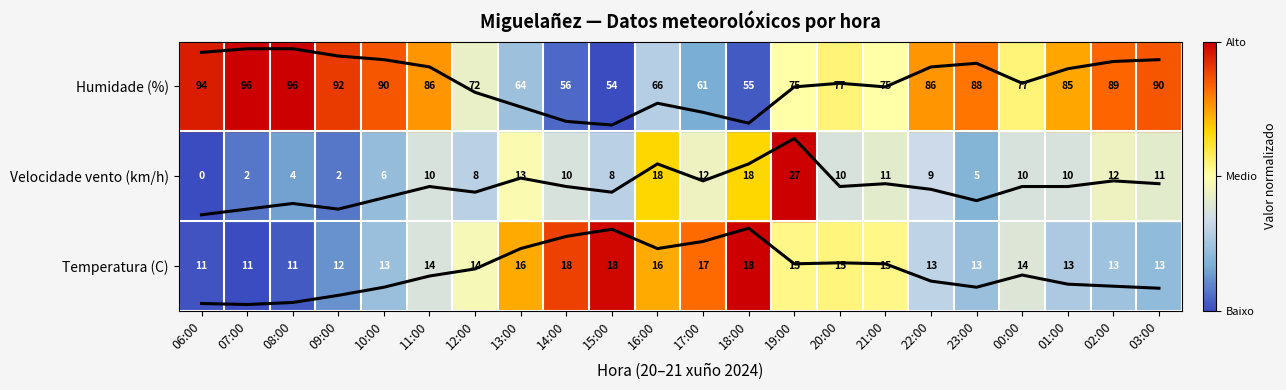

Reading left to right, extract all data points from this chart.

Temperatura (C): 0.1	0.1	0.1	0.2	0.3	0.4	0.5	0.7	0.8	0.9	0.7	0.8	0.9	0.5	0.5	0.5	0.3	0.3	0.4	0.3	0.3	0.3
Velocidade vento (km/h): 1.1	1.1	1.2	1.1	1.3	1.4	1.3	1.5	1.4	1.3	1.6	1.4	1.6	1.9	1.4	1.4	1.4	1.2	1.4	1.4	1.4	1.4
Humidade (%): 2.9	2.9	2.9	2.8	2.8	2.7	2.4	2.3	2.1	2.1	2.3	2.2	2.1	2.5	2.5	2.5	2.7	2.8	2.5	2.7	2.8	2.8